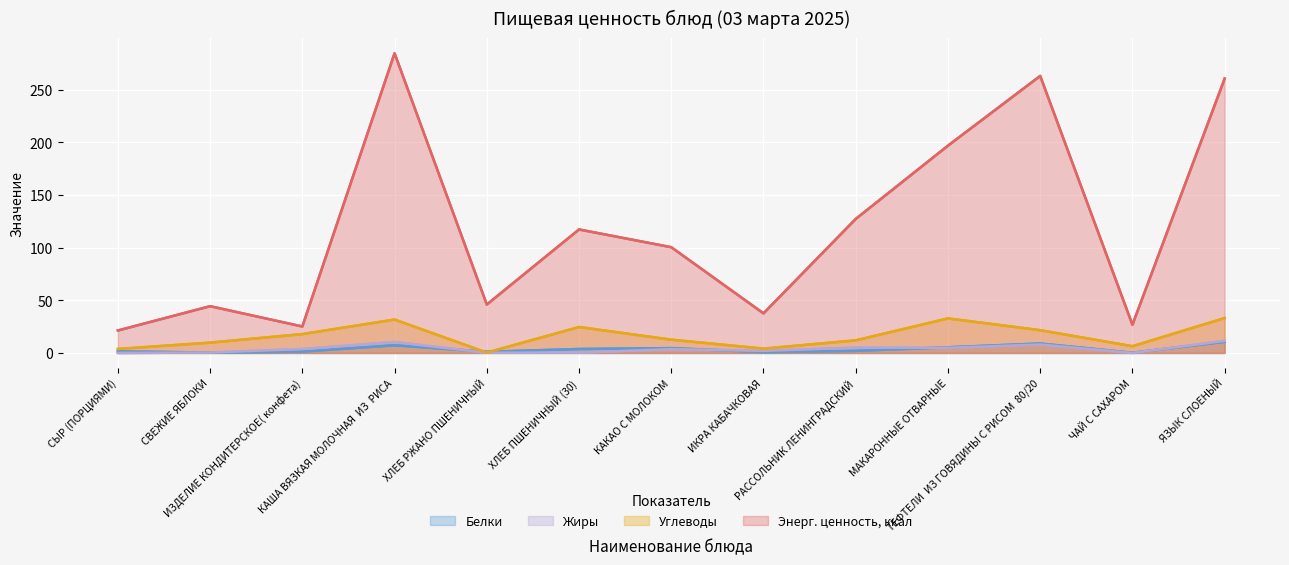

What is the average value of the Энерг. ценность, ккал series?

119.3